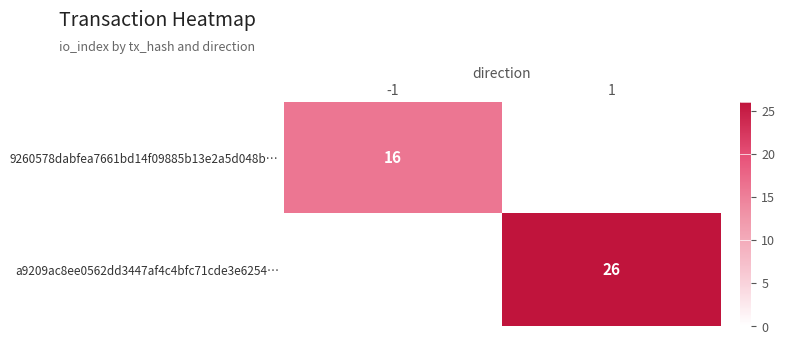

Is it true that 9260578dabfea7661bd14f09885b13e2a5d048b… equals 28 at -1?

False